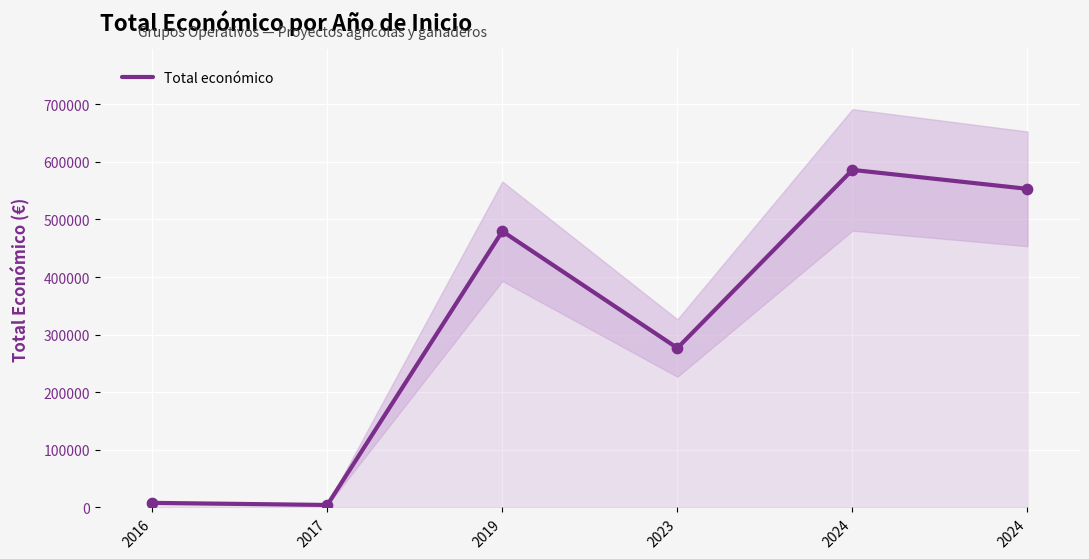

Which has a higher value, 2017 or 2023?

2023